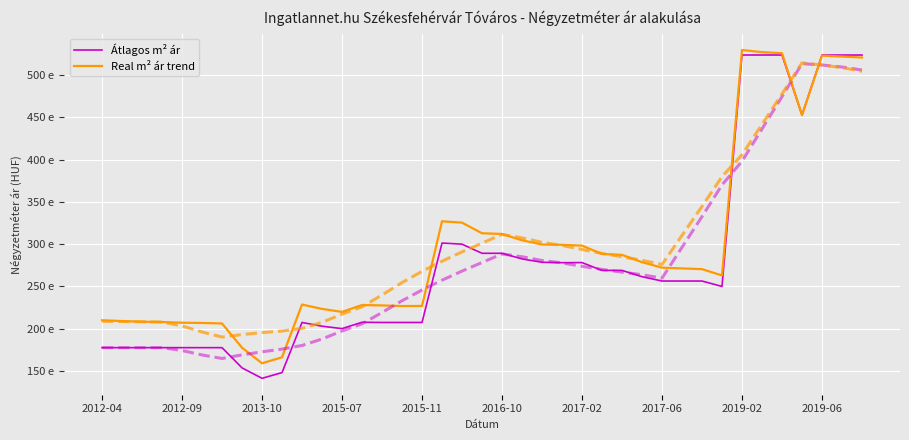

What is the minimum value shown in the chart?

141364